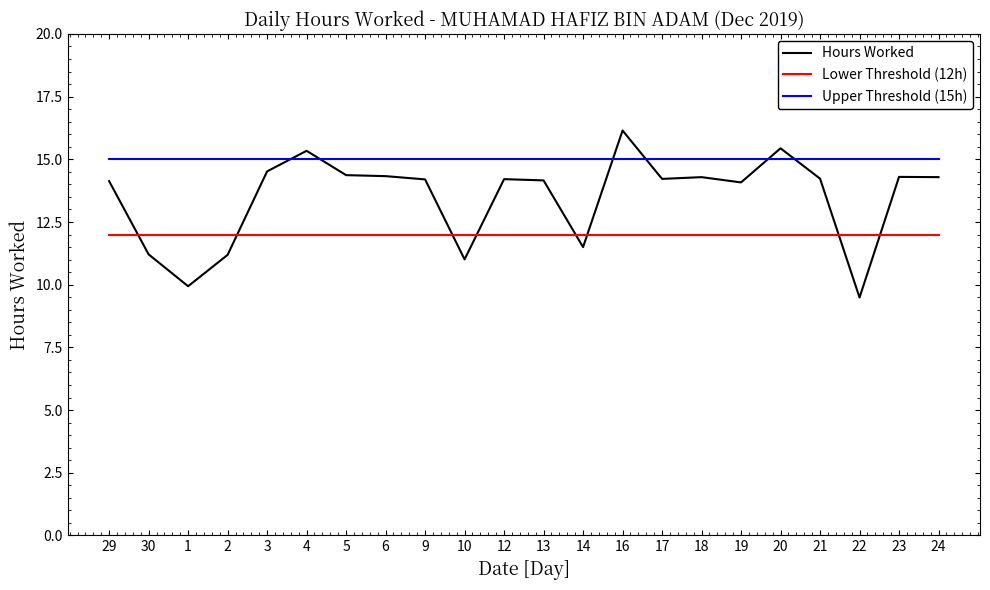

Which series has the widest spread of values?

Hours Worked